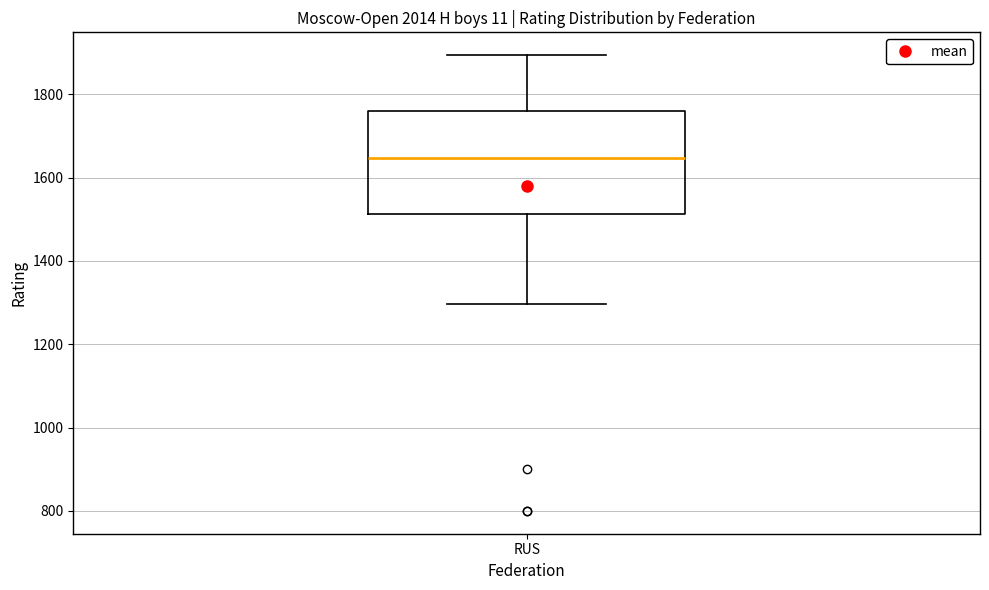

Read this box plot against the y-axis: the position of the median line, the range covered by the box, and the ends of both whiskers. The values are not printed on the chart, so give them approximately, as read against the axis.

median 1640, box 1520 to 1760, whiskers 1300 to 1900